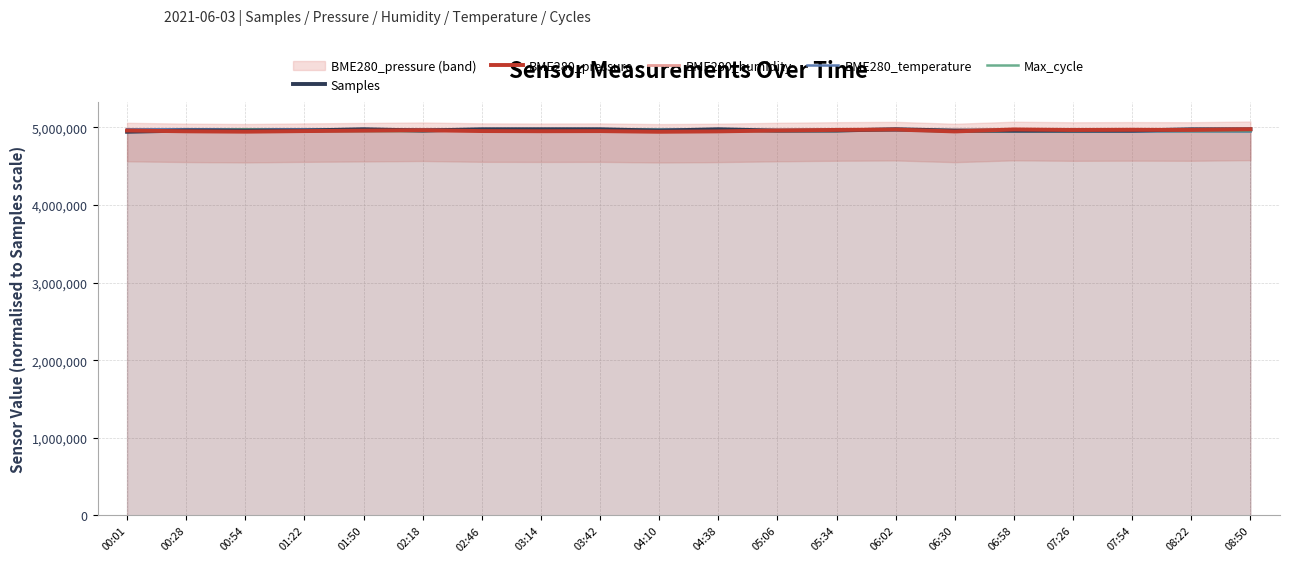

List the series in order of their peak value, lowest first.

Samples, BME280_pressure, BME280_humidity, BME280_temperature, Max_cycle